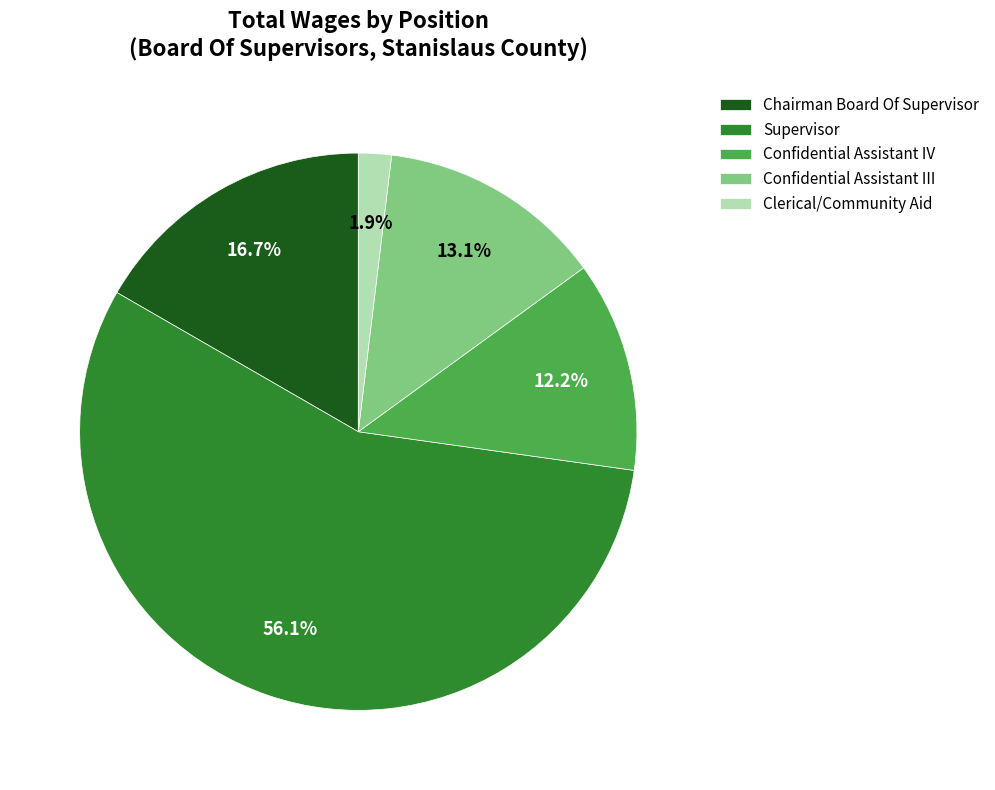

Which slice is the largest?

Supervisor